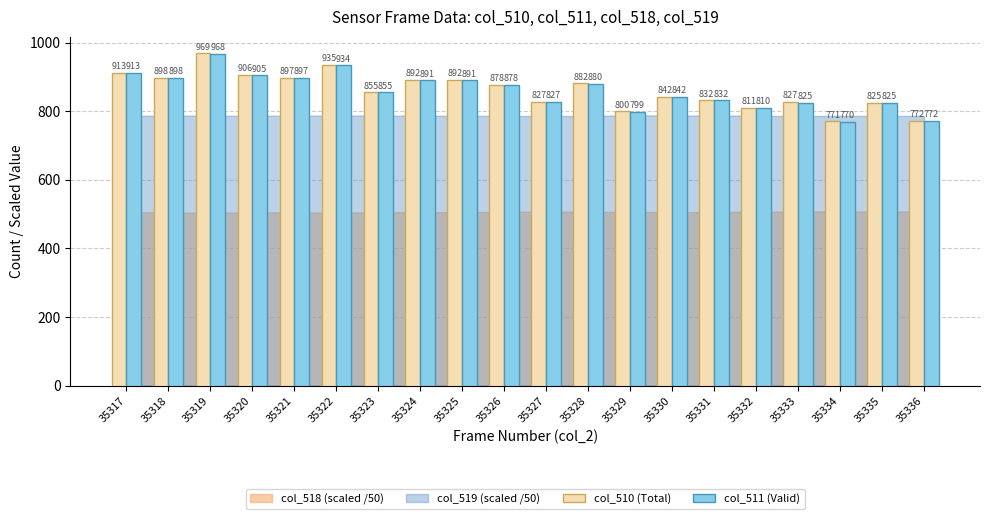

How many bars are there in each group?

2